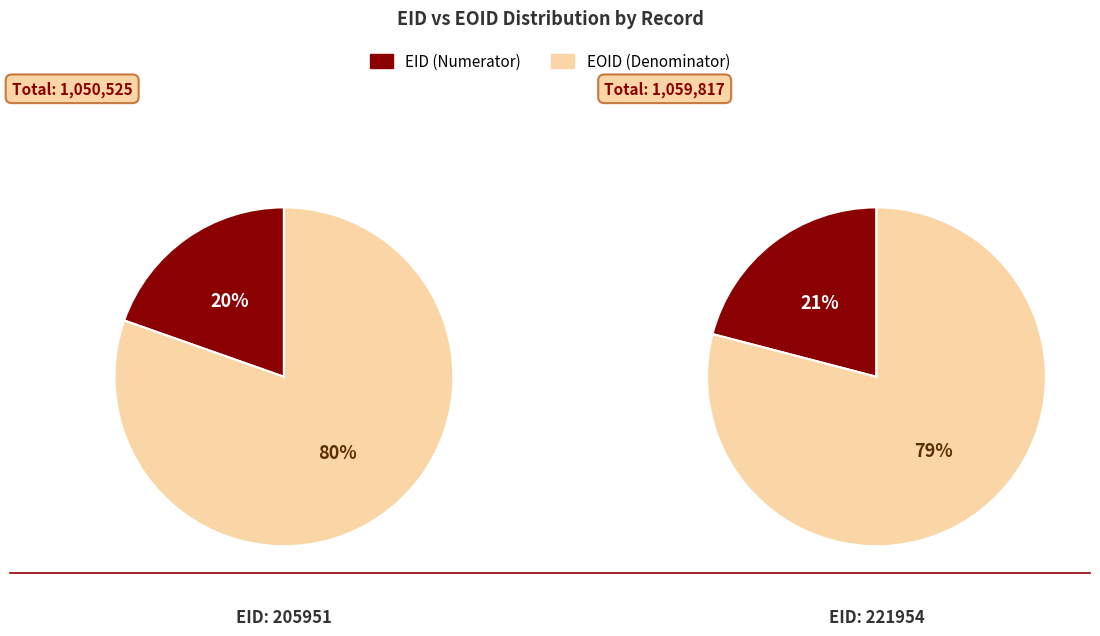

How many slices are in this pie chart?

2